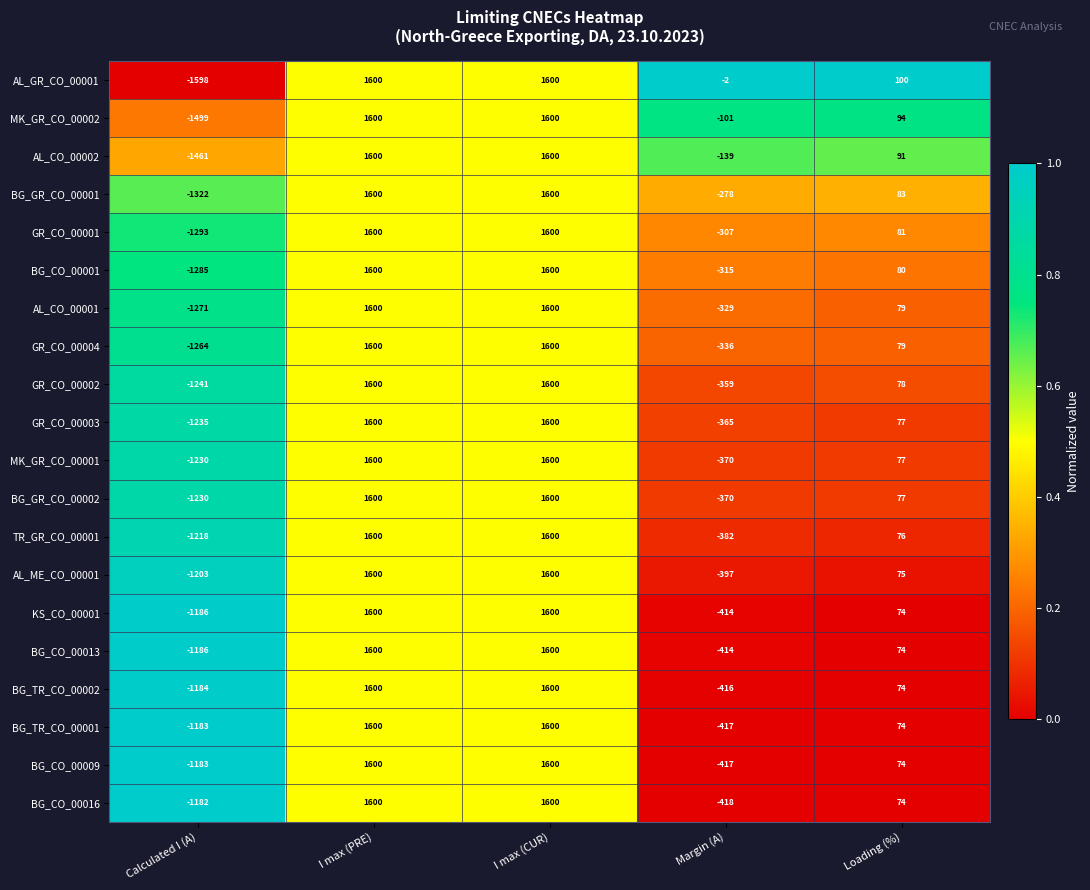

Count the number of categories in the chart.

5